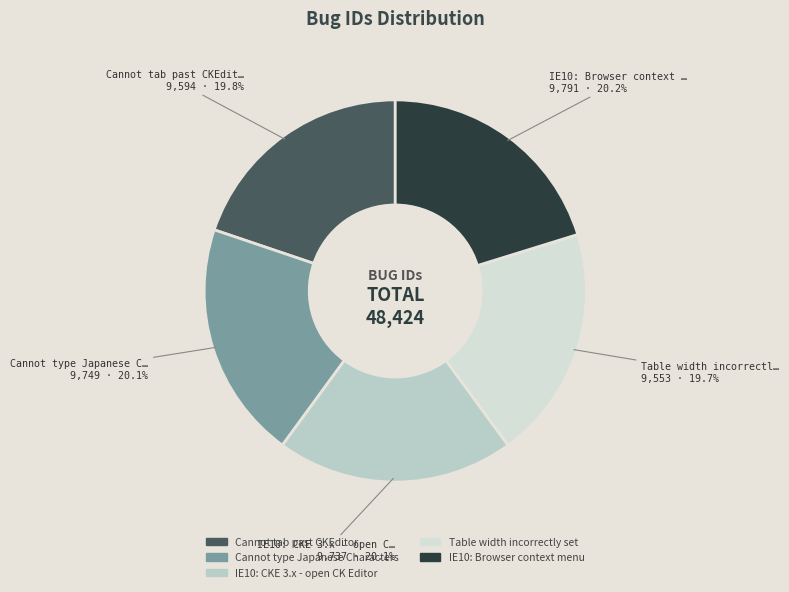

Is it true that IE10: Browser context menu is 32% of the pie?

False